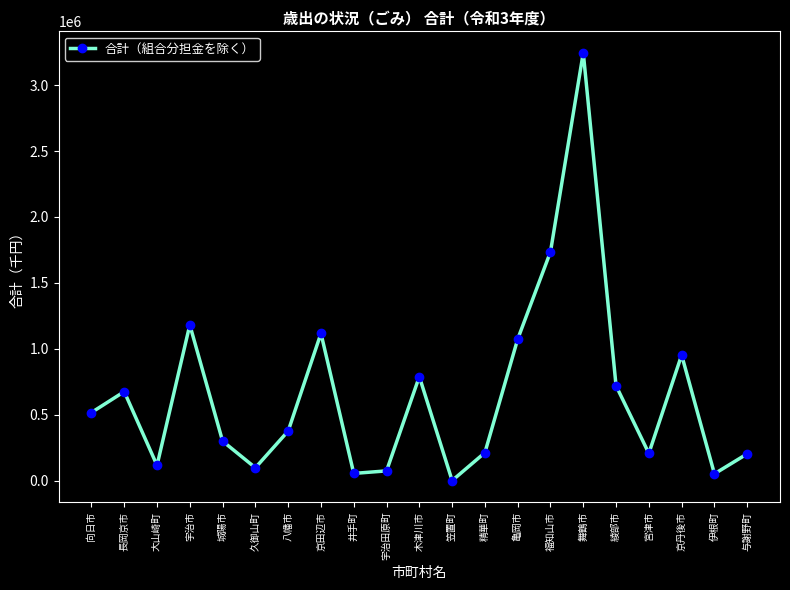

At which category does the data reach its first local valley?

大山崎町